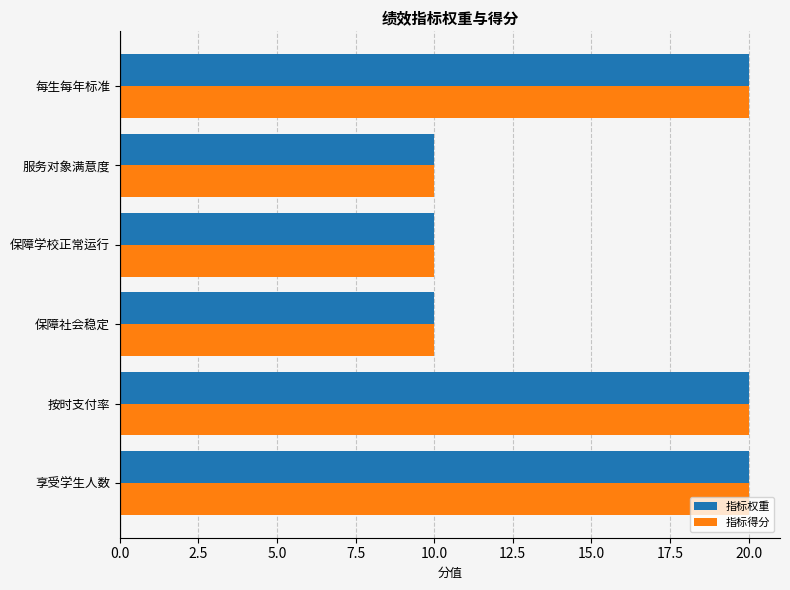

What is the minimum value shown in the chart?

10